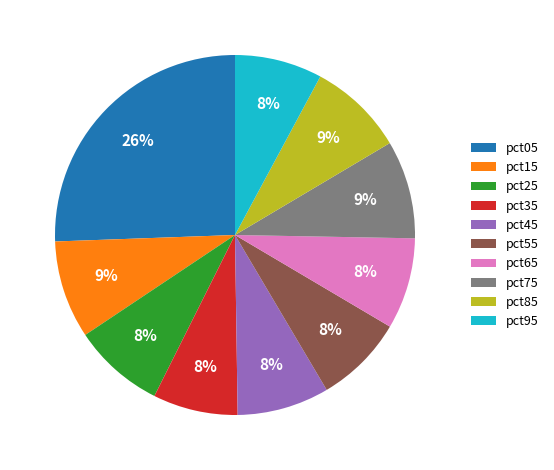

To the nearest percent, what is the difference between the largest and smallest slice percentages?

18%